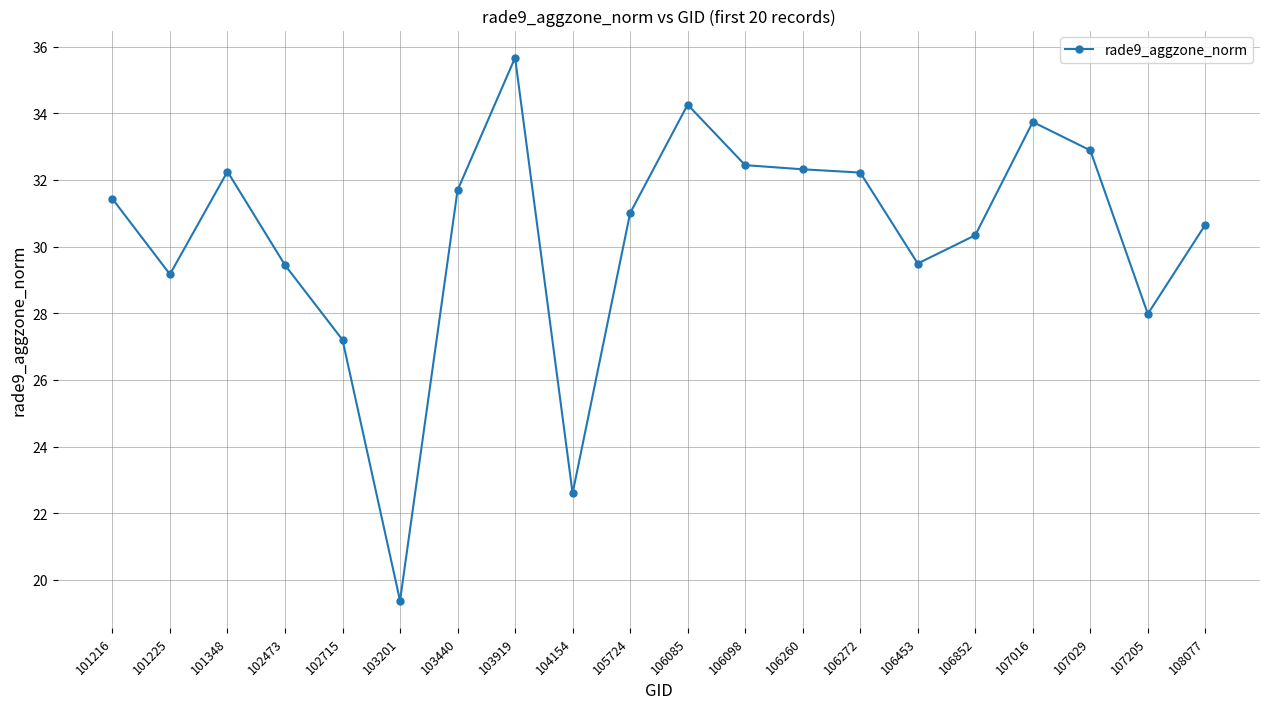

Read the value at 105724.

31.0